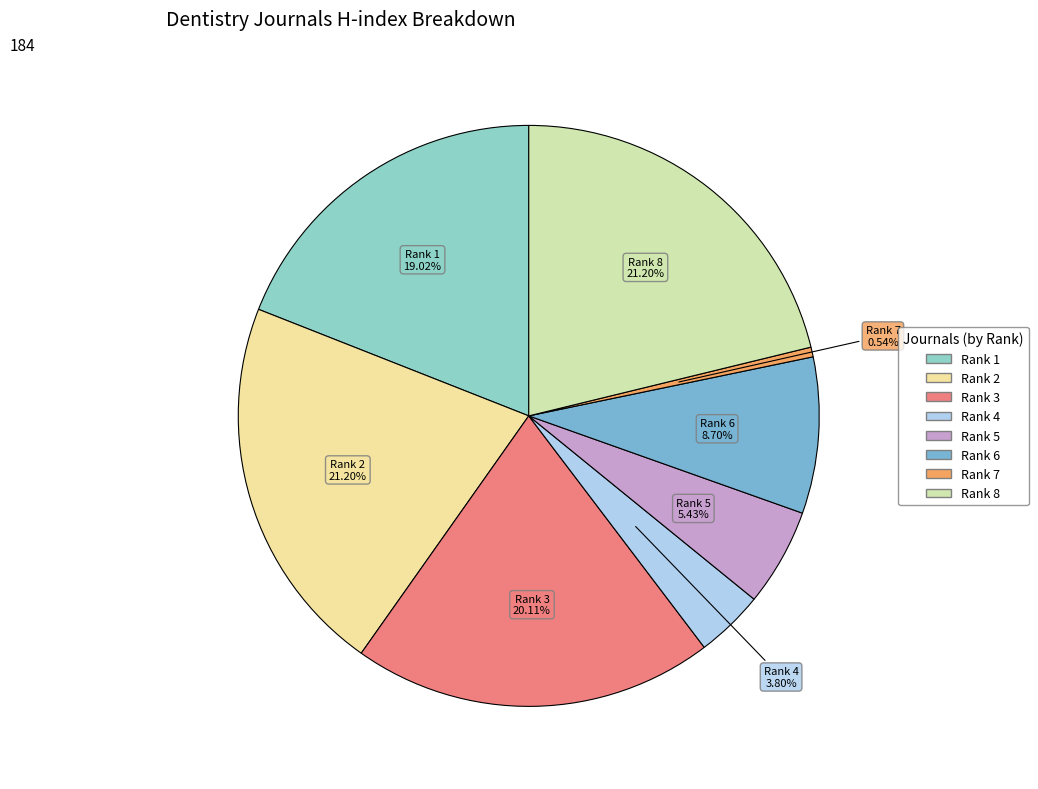

Count the number of slices in the pie.

8